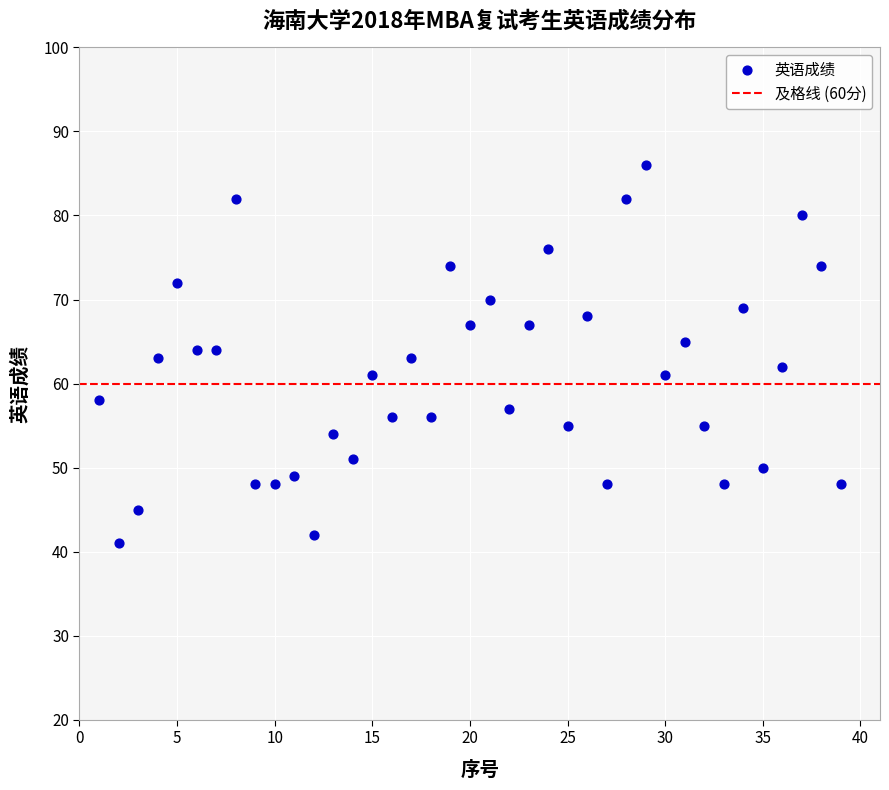

What is the range of Y values (max minus min)?

45